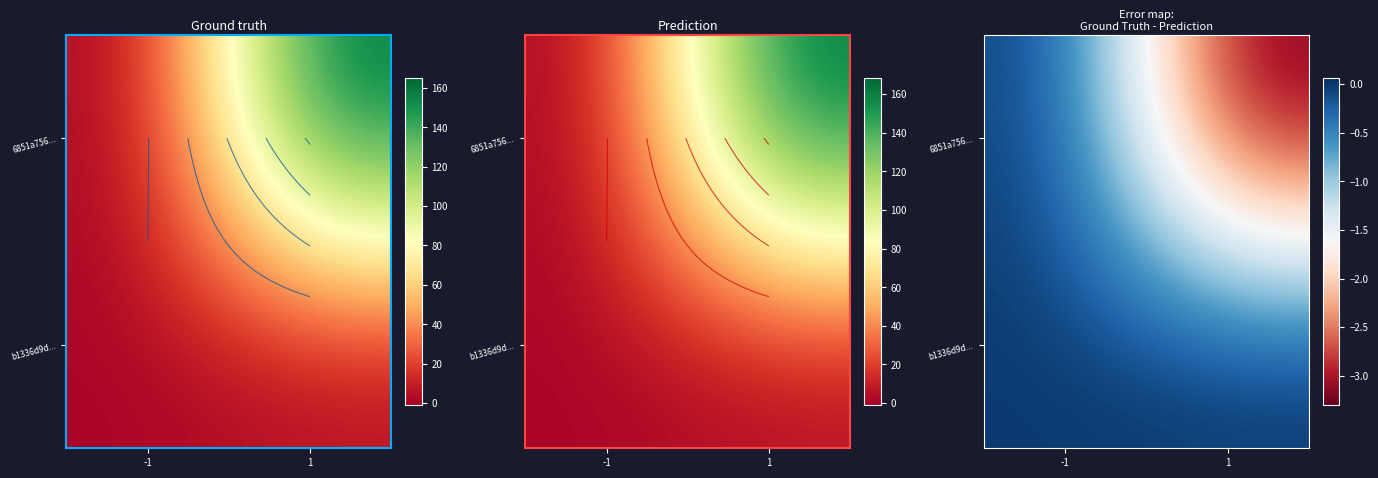

Rank the categories by 6851a756... value from lowest to highest.

1, -1